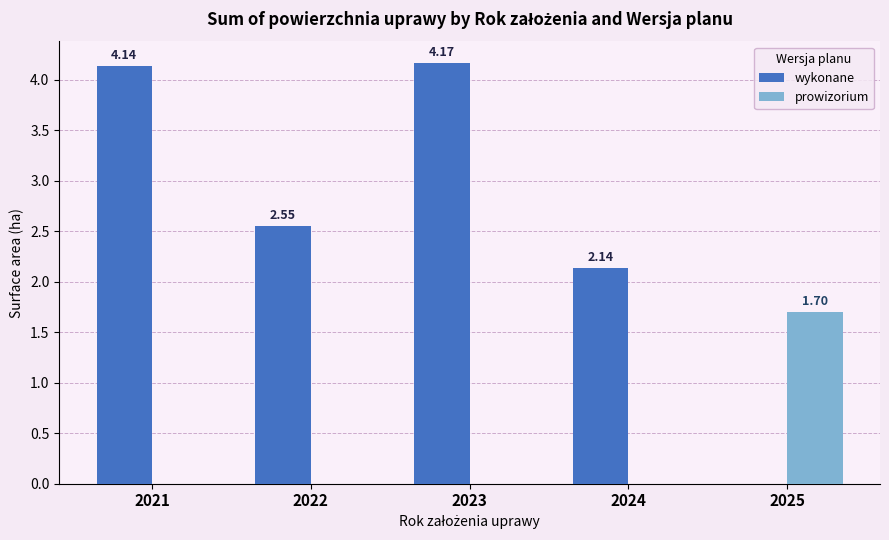

Is the value of prowizorium at 2022 greater than the value of wykonane at 2022?

No